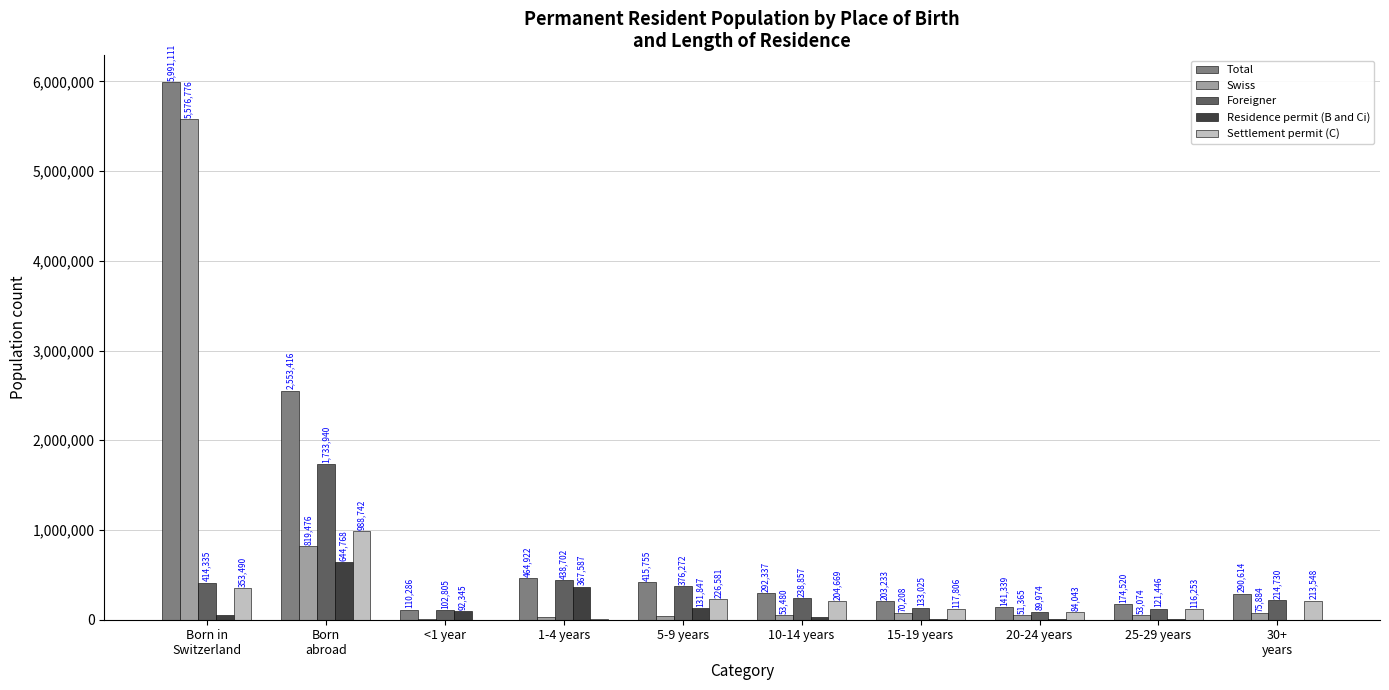

What is the total value across all series at 25-29 years?

469677